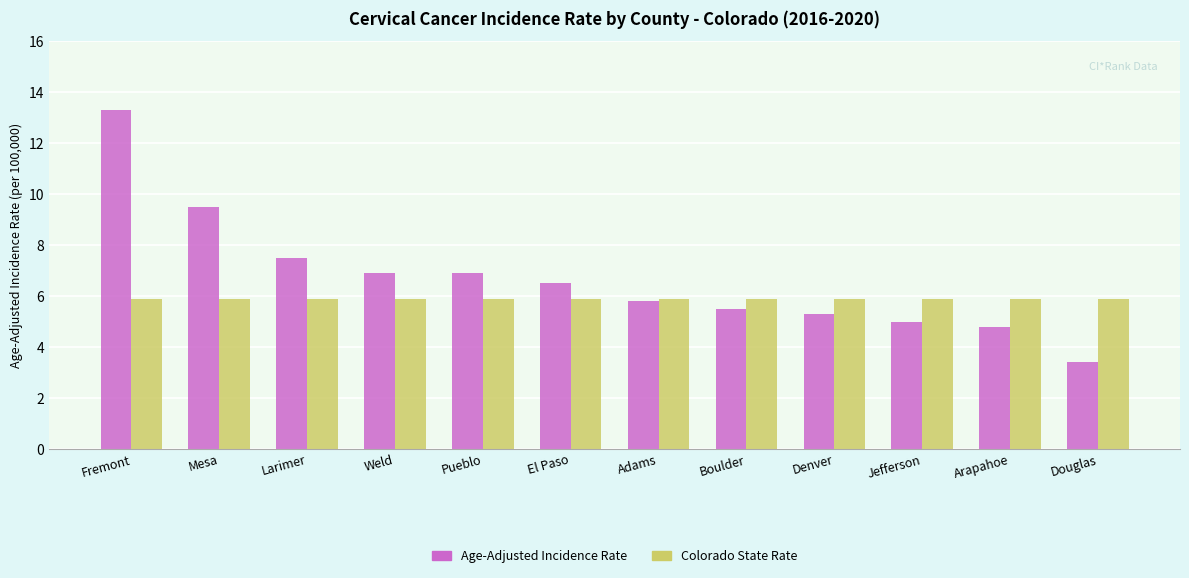

What is the smallest value displayed?

3.4